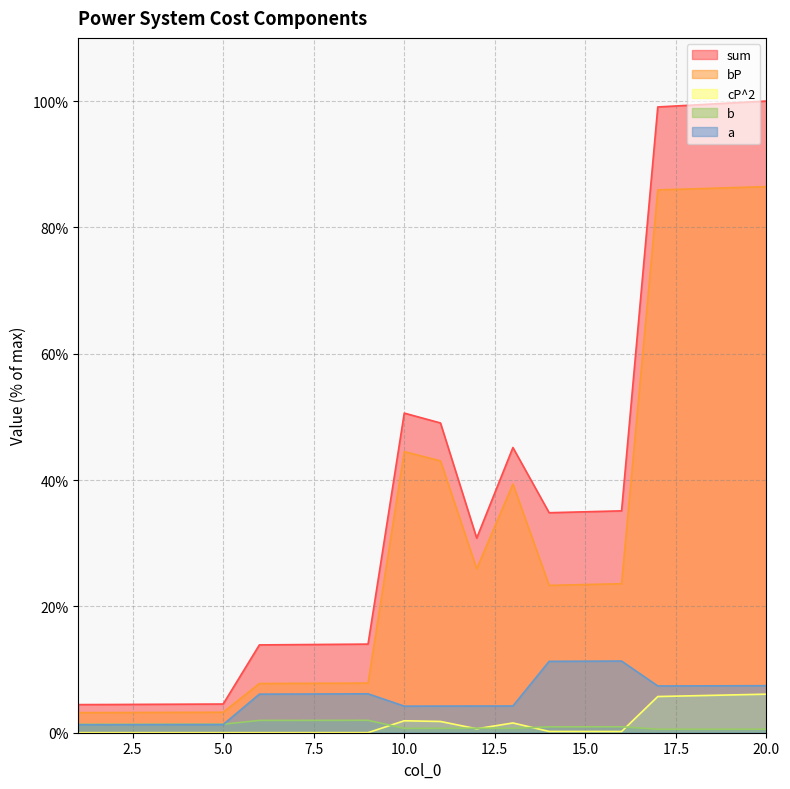

What is the difference between the b values at 3 and 19?

0.8